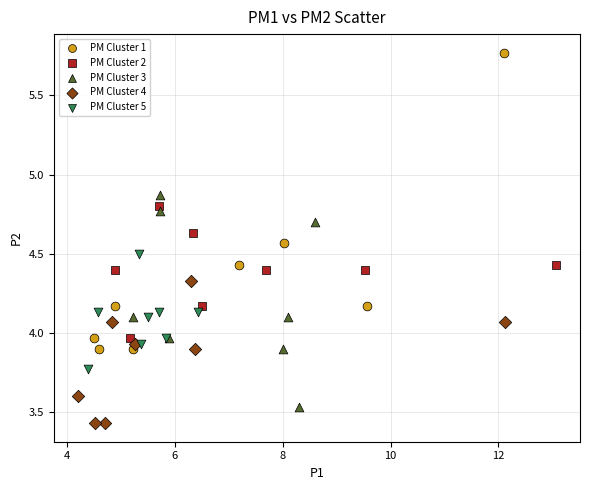

Which series reaches the maximum Y coordinate?

PM Cluster 1